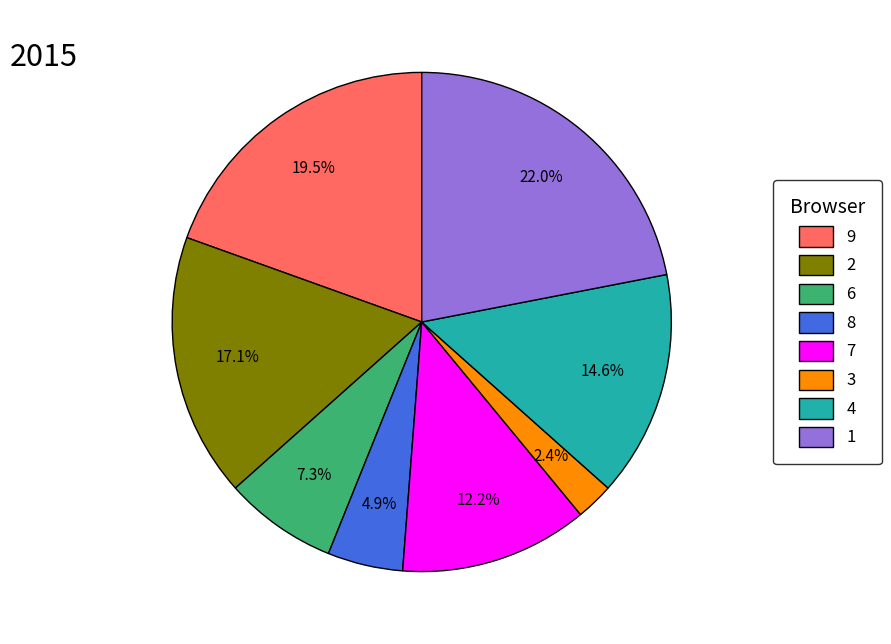

To the nearest percent, what percentage of the pie is 2?

17%